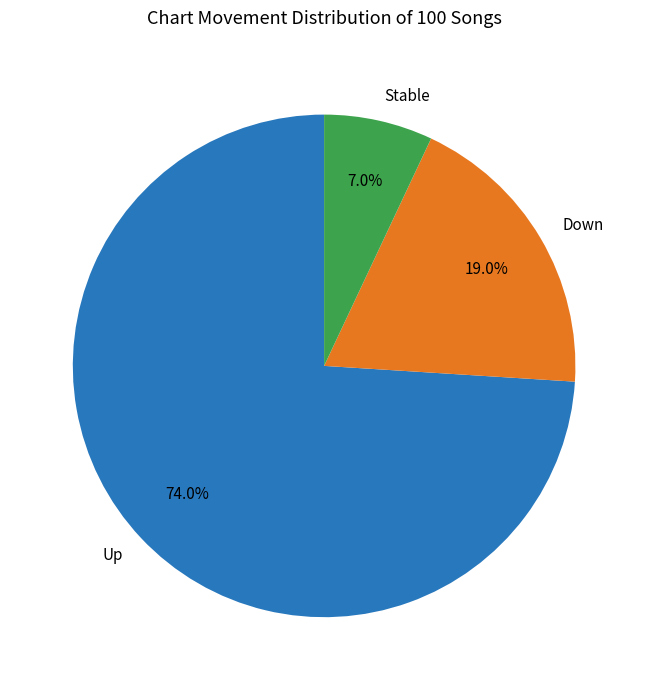

Approximately how many times larger is the value at Stable compared to Down?

0.4